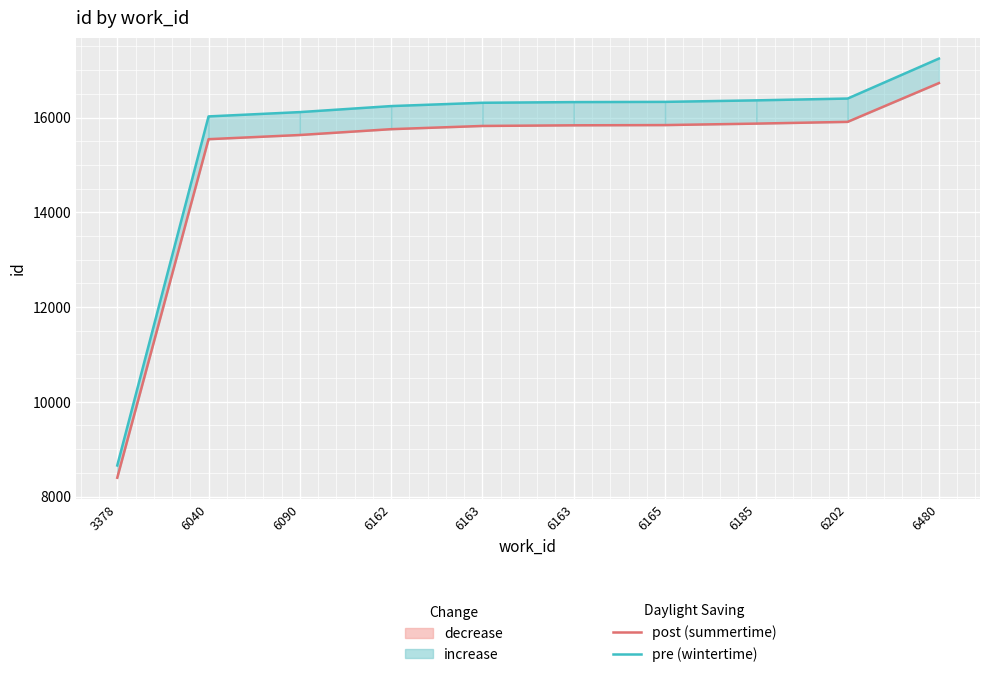

At which label is pre (wintertime) closest to 12950?

6040